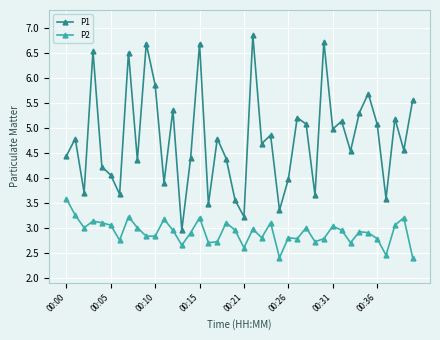

What is the value of the P1 point at the 8th from the left?

6.5